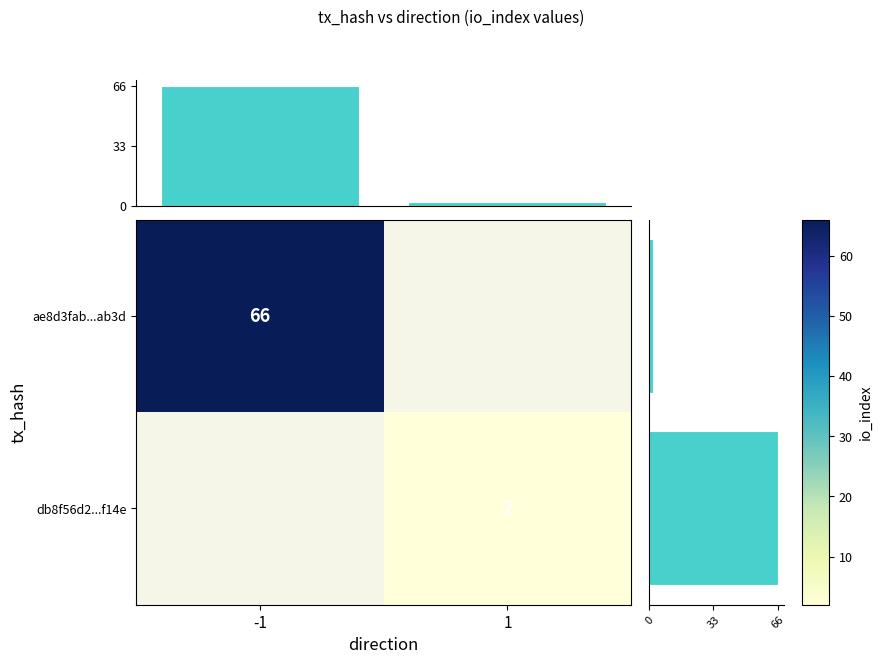

The value of db8f56d2...f14e at 1 is 1. True or false?

False